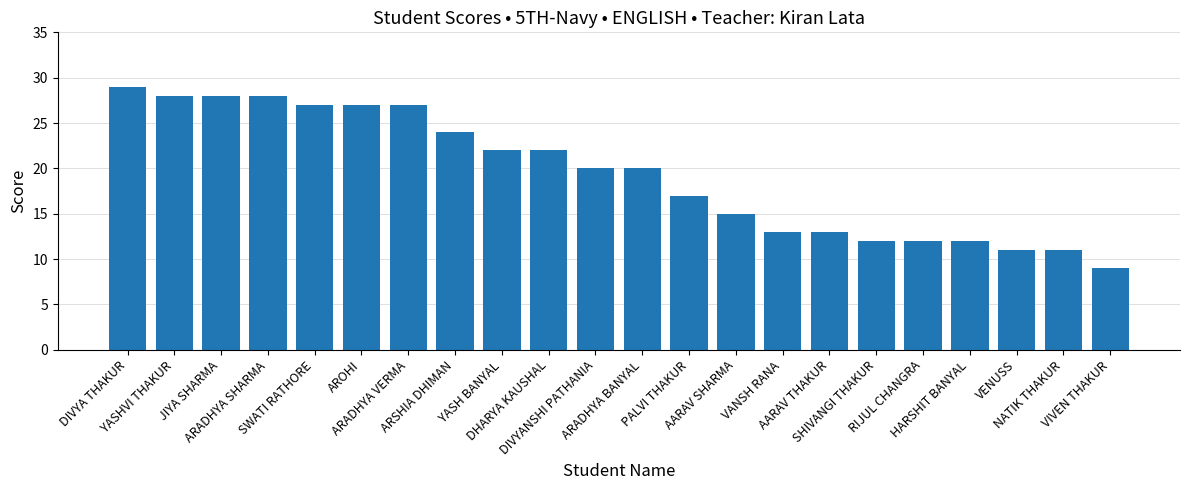

Are the bars grouped side by side (vs. stacked)?

No